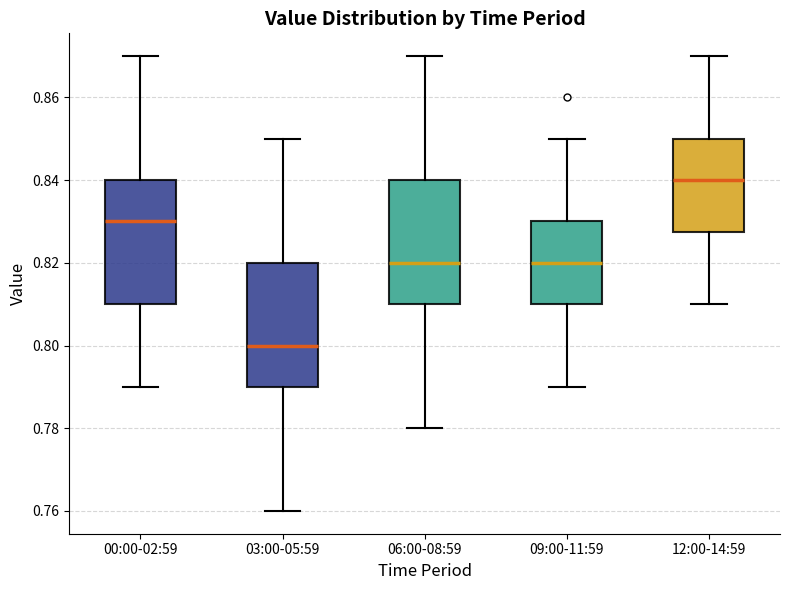

Which box has the lowest median line?

03:00-05:59